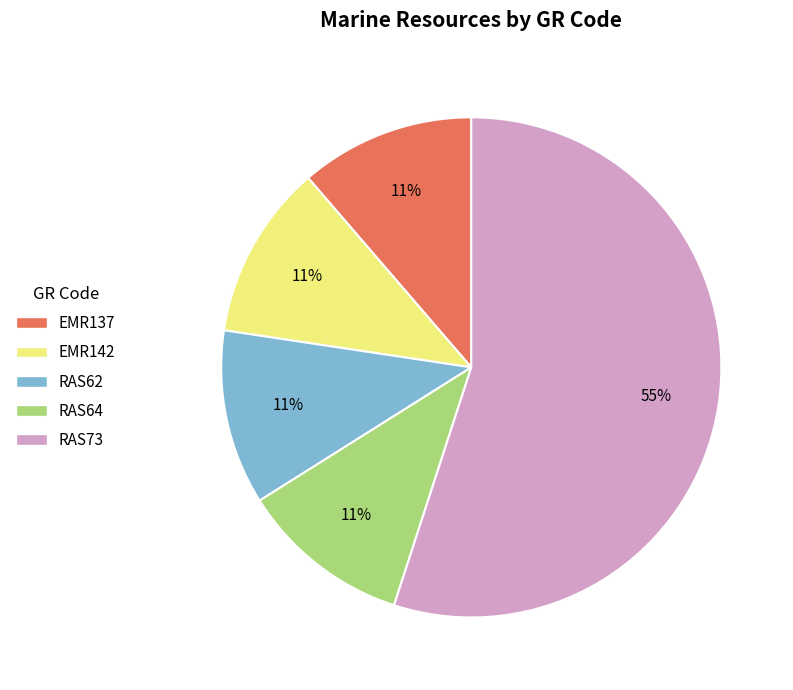

What percentage is the RAS62 slice, to the nearest percent?

11%